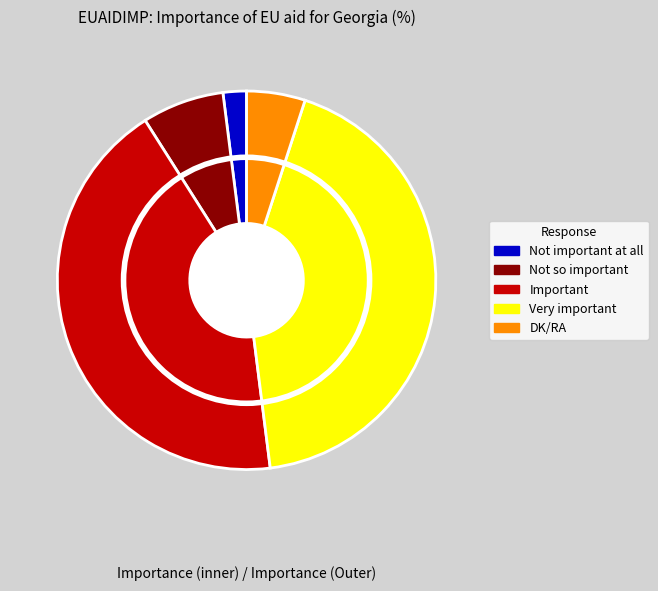

Rank the categories by value from lowest to highest.

Not important at all, DK/RA, Not so important, Important, Very important